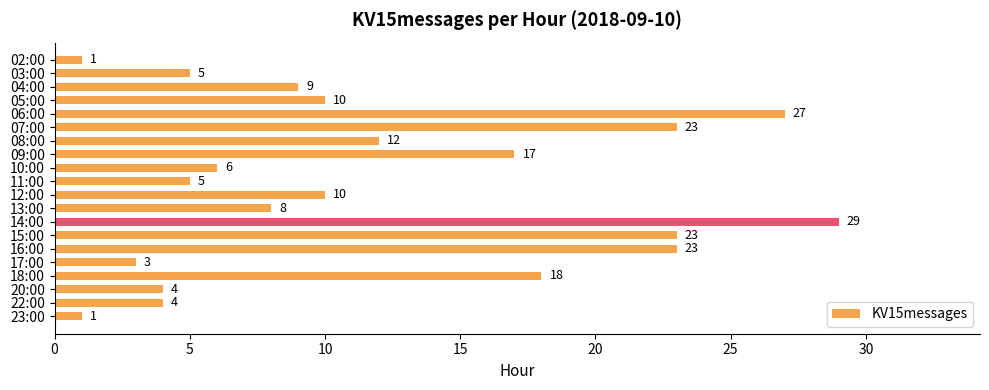

What is the change in value from 09:00 to 11:00?

-12